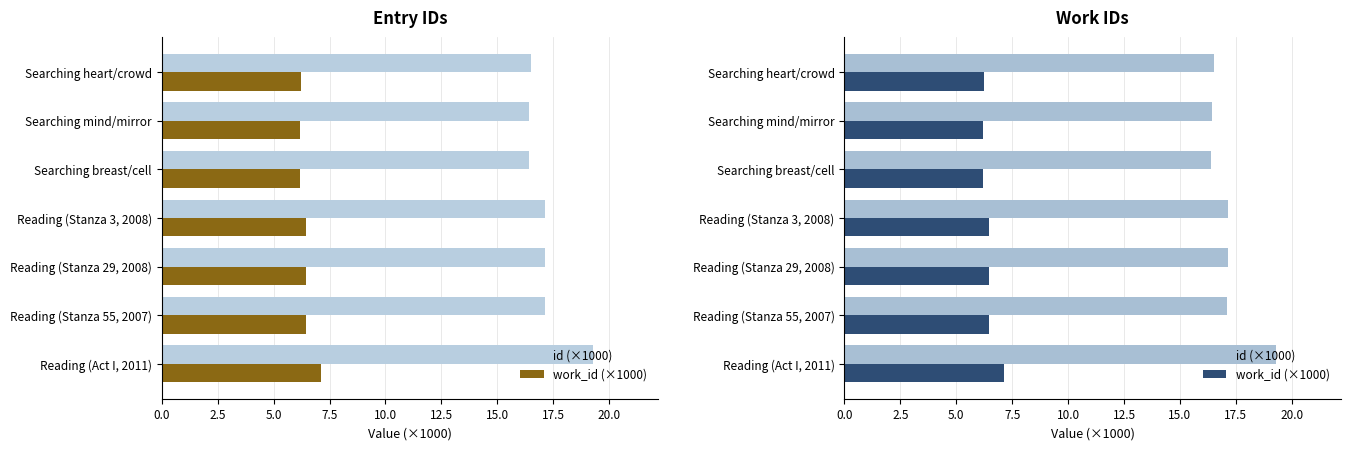

What position from the right is Searching mind/mirror?

2